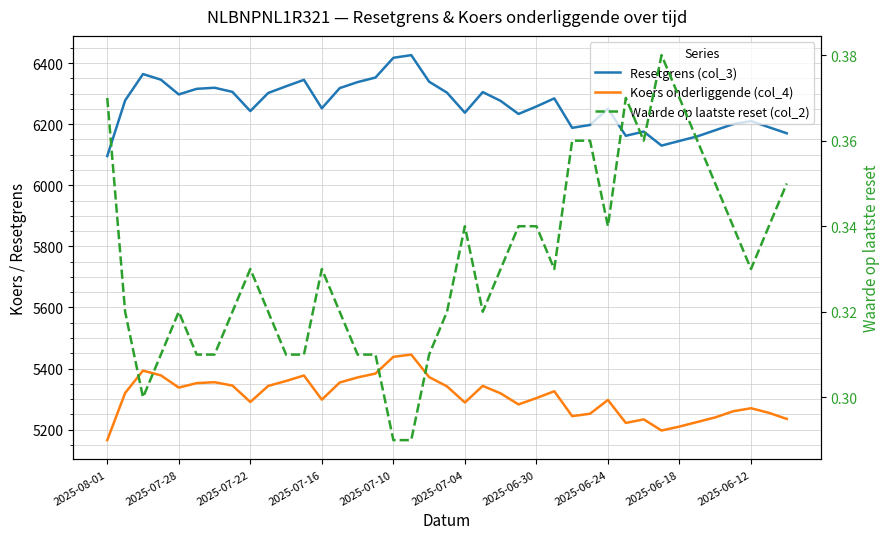

Reading left to right, what are all the values shown in this chart?

Resetgrens (col_3): 6095.4	6277.5	6364.0	6345.5	6297.2	6315.5	6319.1	6305.6	6242.8	6301.9	6323.9	6345.0	6251.7	6317.9	6337.6	6352.5	6417.2	6425.9	6338.9	6303.0	6237.4	6304.9	6276.1	6233.3	6257.8	6284.3	6188.0	6197.4	6250.5	6161.8	6175.6	6129.7	6145.0	6160.0	6180.0	6200.0	6210.0	6190.0	6170.0
Koers onderliggende (col_4): 5165.6	5319.9	5393.2	5377.6	5337.6	5352.2	5355.2	5344.2	5290.5	5343.0	5359.2	5377.1	5298.1	5354.2	5370.9	5383.5	5438.3	5445.6	5371.9	5341.5	5288.8	5343.1	5318.7	5282.4	5303.2	5325.6	5244.0	5252.0	5297.1	5221.9	5233.6	5197.0	5210.0	5225.0	5240.0	5260.0	5270.0	5255.0	5235.0
Waarde op laatste reset (col_2): 0.4	0.3	0.3	0.3	0.3	0.3	0.3	0.3	0.3	0.3	0.3	0.3	0.3	0.3	0.3	0.3	0.3	0.3	0.3	0.3	0.3	0.3	0.3	0.3	0.3	0.3	0.4	0.4	0.3	0.4	0.4	0.4	0.4	0.4	0.3	0.3	0.3	0.3	0.3